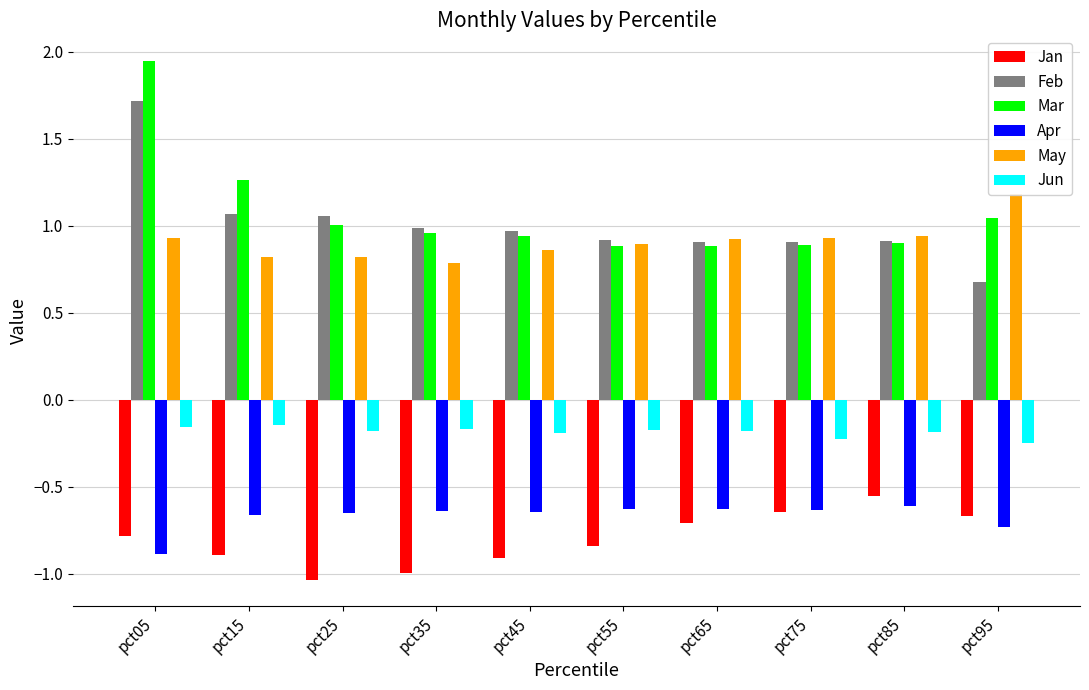

How many bars are there in each group?

6